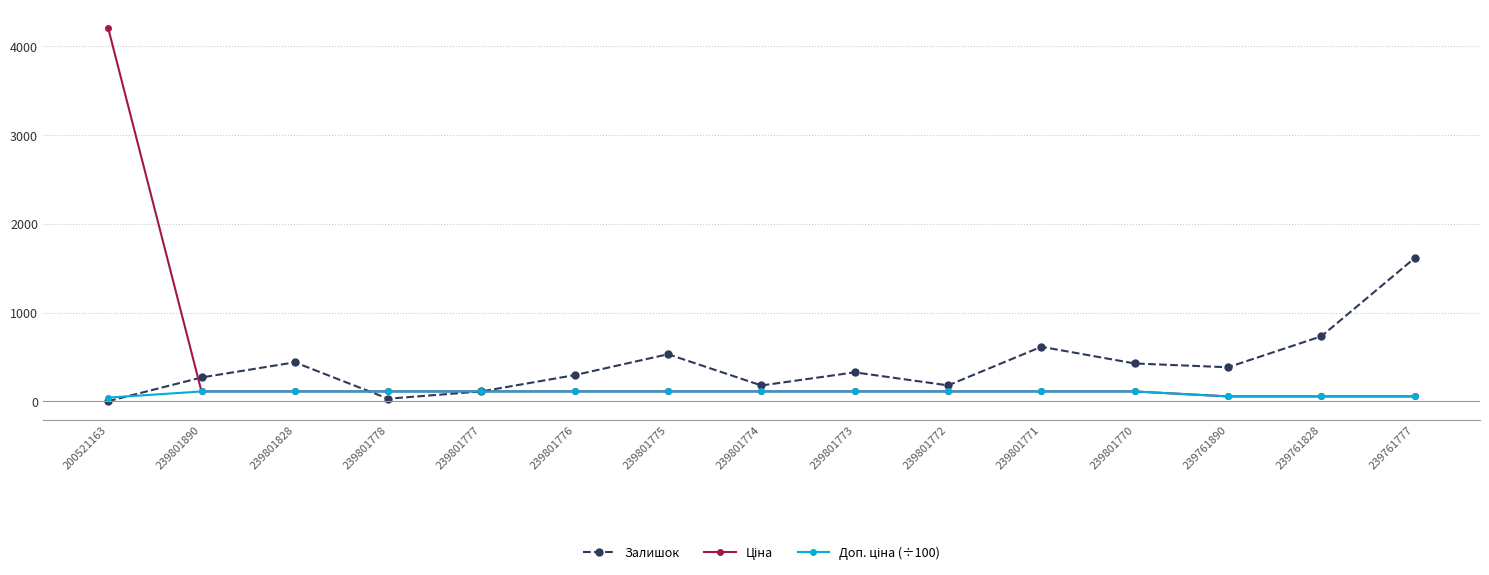

True or false: Залишок has more than 2 interior local peaks.

True